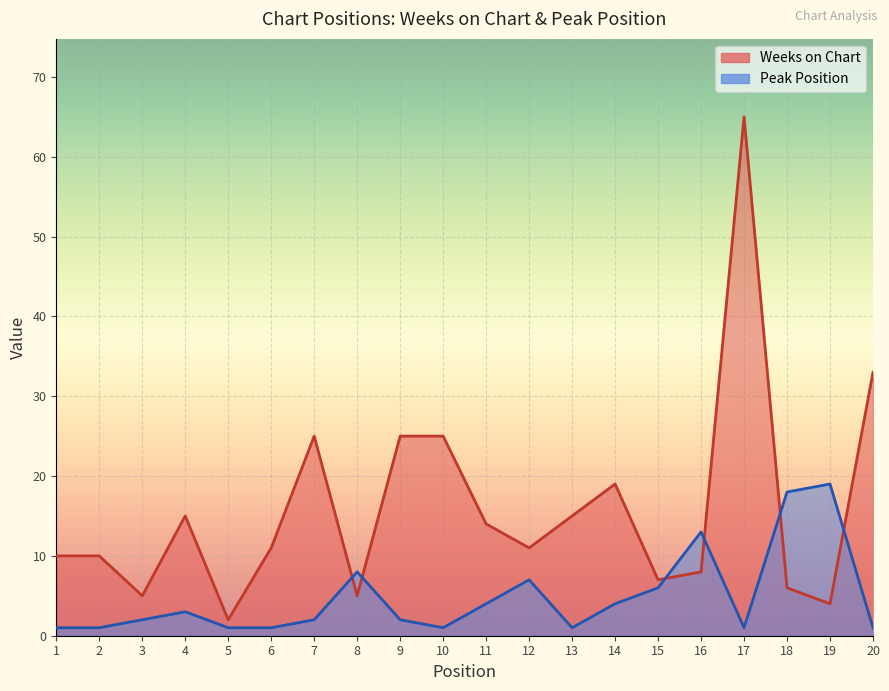

What are all the series names shown in the legend?

Weeks on Chart, Peak Position